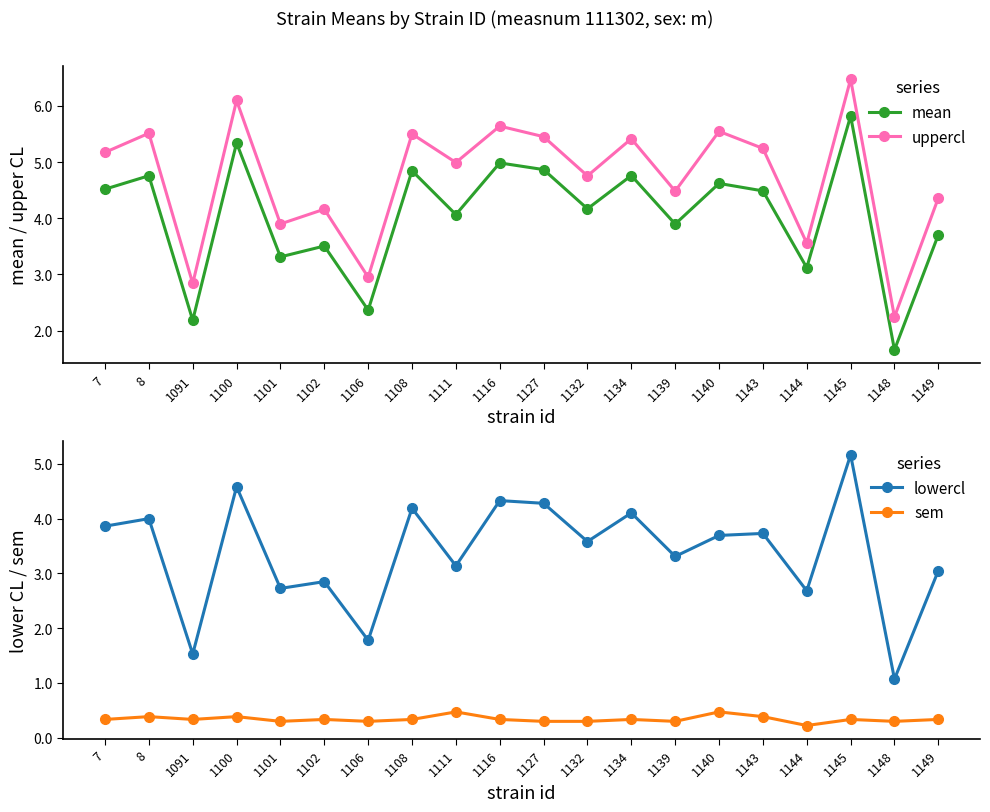

Reading left to right, list all the values displayed in this chart.

mean: 7=4.5	8=4.8	1091=2.2	1100=5.3	1101=3.3	1102=3.5	1106=2.4	1108=4.8	1111=4.1	1116=5.0	1127=4.9	1132=4.2	1134=4.8	1139=3.9	1140=4.6	1143=4.5	1144=3.1	1145=5.8	1148=1.7	1149=3.7
uppercl: 7=5.2	8=5.5	1091=2.8	1100=6.1	1101=3.9	1102=4.2	1106=3.0	1108=5.5	1111=5.0	1116=5.6	1127=5.5	1132=4.8	1134=5.4	1139=4.5	1140=5.5	1143=5.2	1144=3.6	1145=6.5	1148=2.2	1149=4.4
lowercl: 7=3.9	8=4.0	1091=1.5	1100=4.6	1101=2.7	1102=2.8	1106=1.8	1108=4.2	1111=3.1	1116=4.3	1127=4.3	1132=3.6	1134=4.1	1139=3.3	1140=3.7	1143=3.7	1144=2.7	1145=5.2	1148=1.1	1149=3.0
sem: 7=0.3	8=0.4	1091=0.3	1100=0.4	1101=0.3	1102=0.3	1106=0.3	1108=0.3	1111=0.5	1116=0.3	1127=0.3	1132=0.3	1134=0.3	1139=0.3	1140=0.5	1143=0.4	1144=0.2	1145=0.3	1148=0.3	1149=0.3